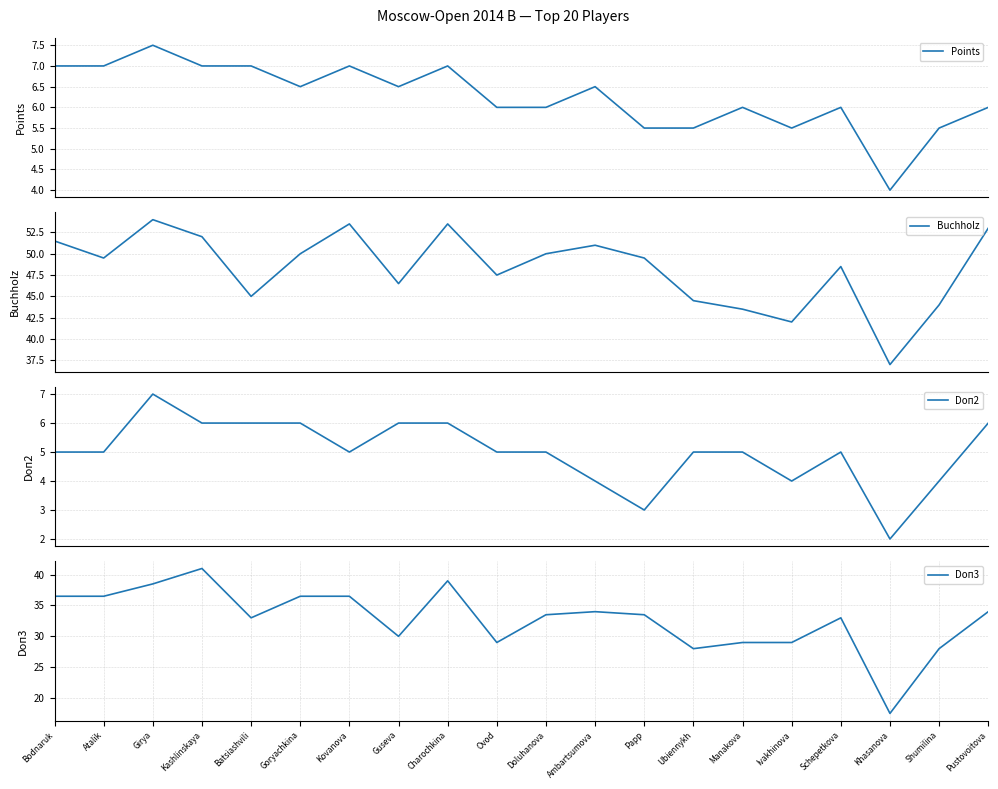

What is the value of the Buchholz point at the 15th from the left?

43.5